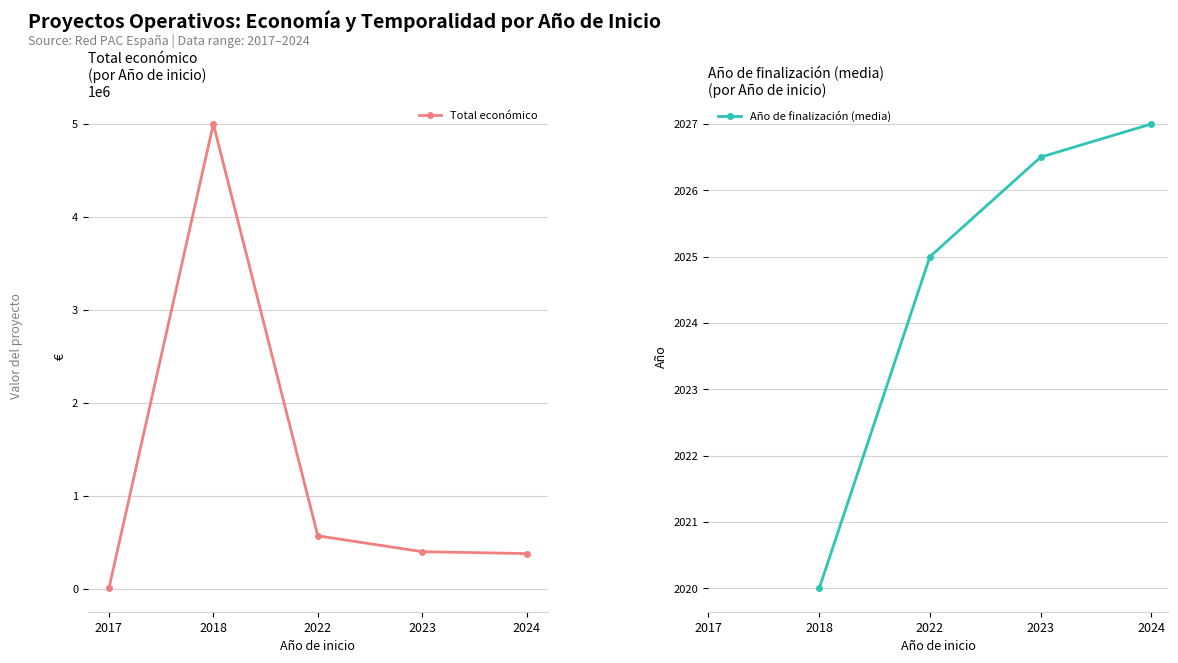

What are all the series names shown in the legend?

Total económico, Año de finalización (media)